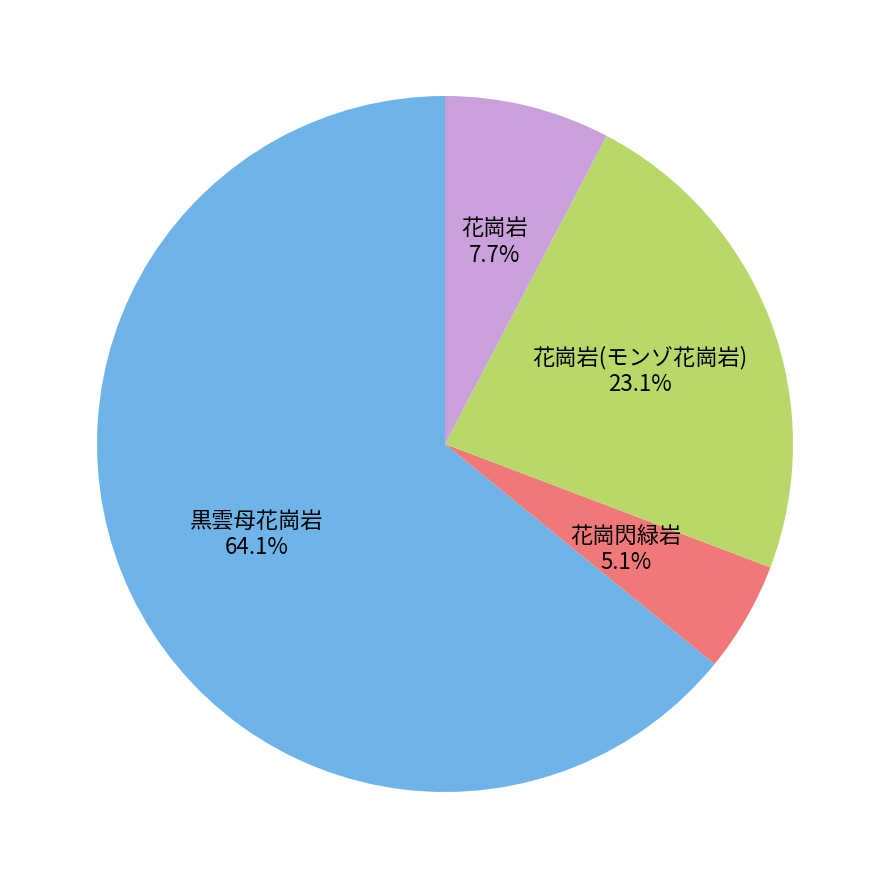

Is it true that 黒雲母花崗岩 is 64% of the pie?

True